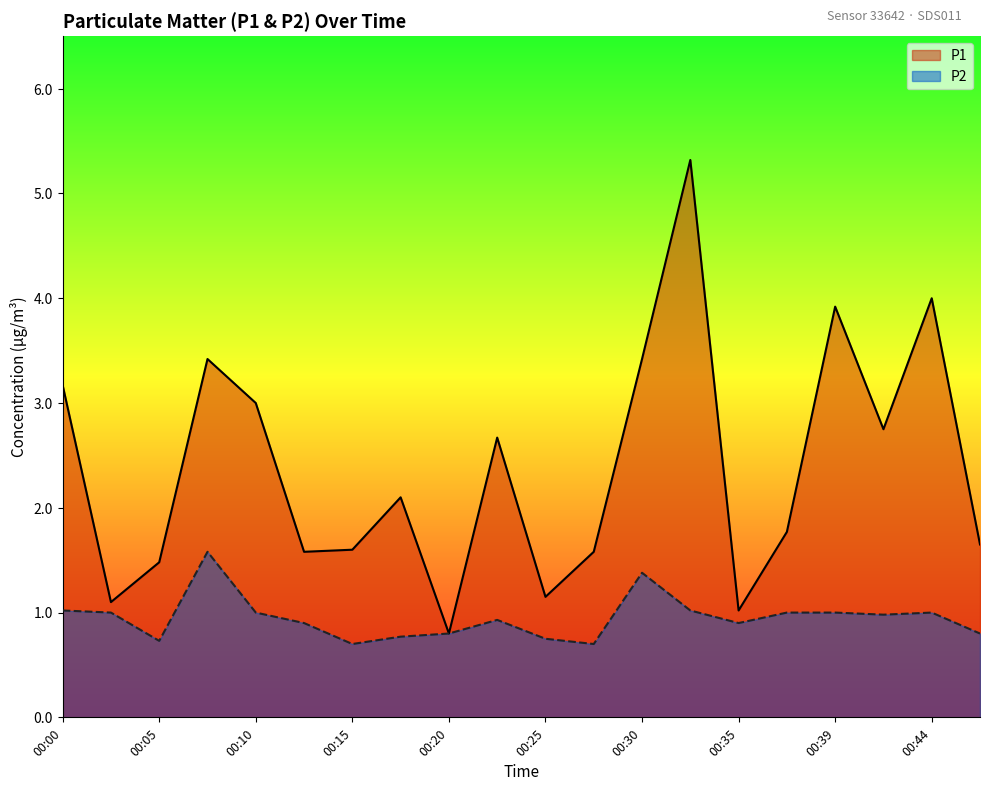

Which category has the lowest value across all series?

00:15